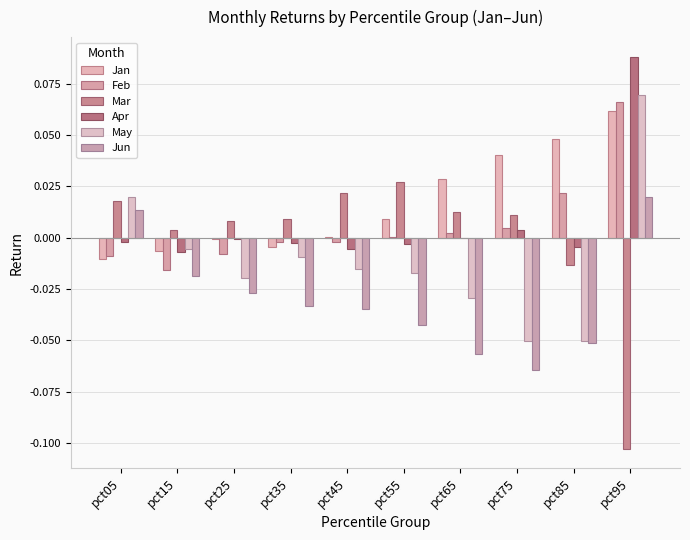

What is the sum of all Jan values?

0.2